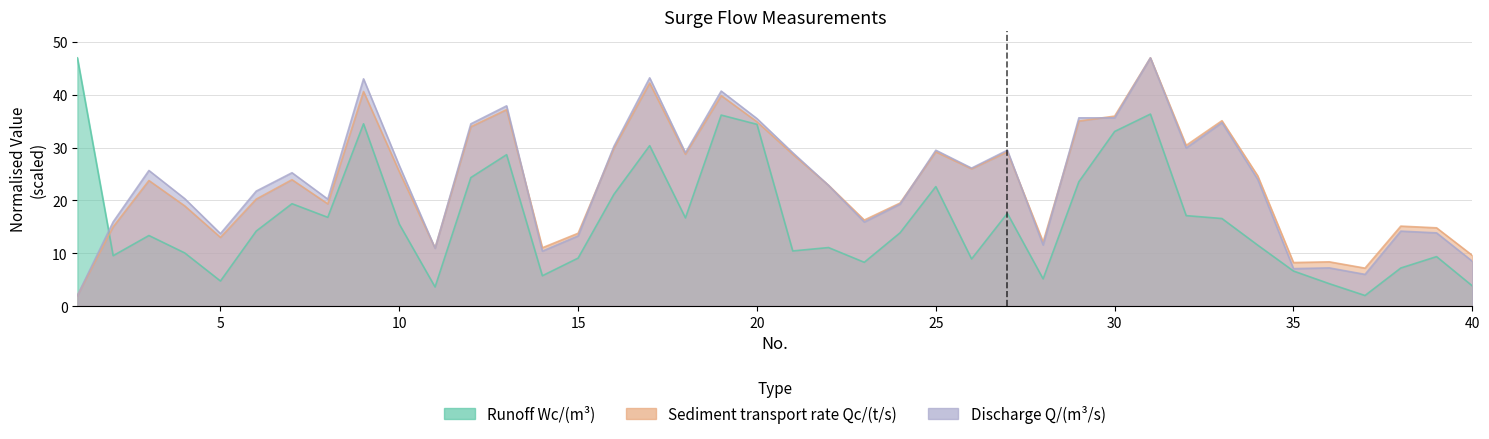

Where do Discharge Q/(m3/s) and Sediment transport rate Qc/(t/s) first cross each other?

10 and 11